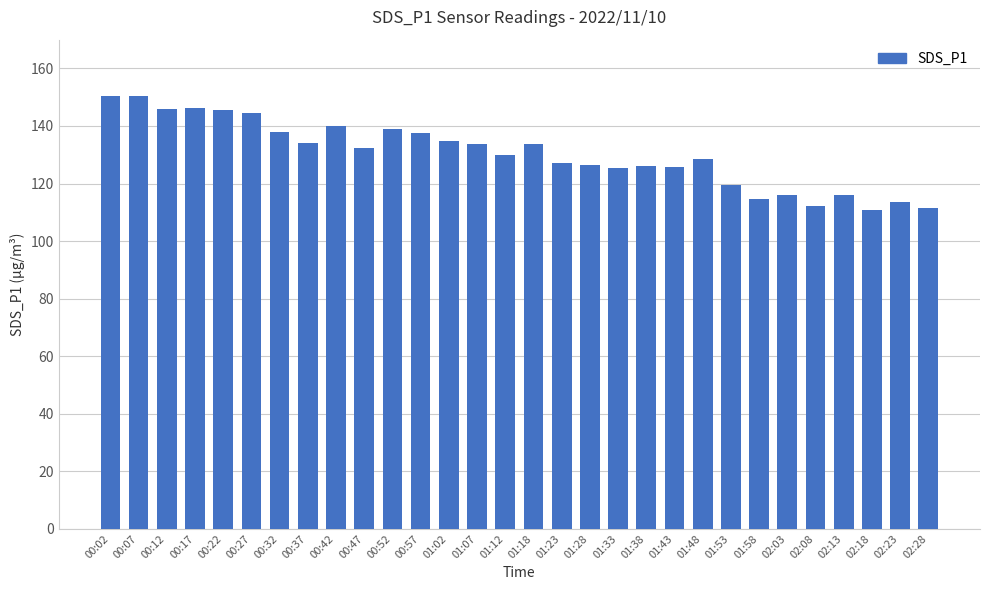

How many data points are above 132?

15